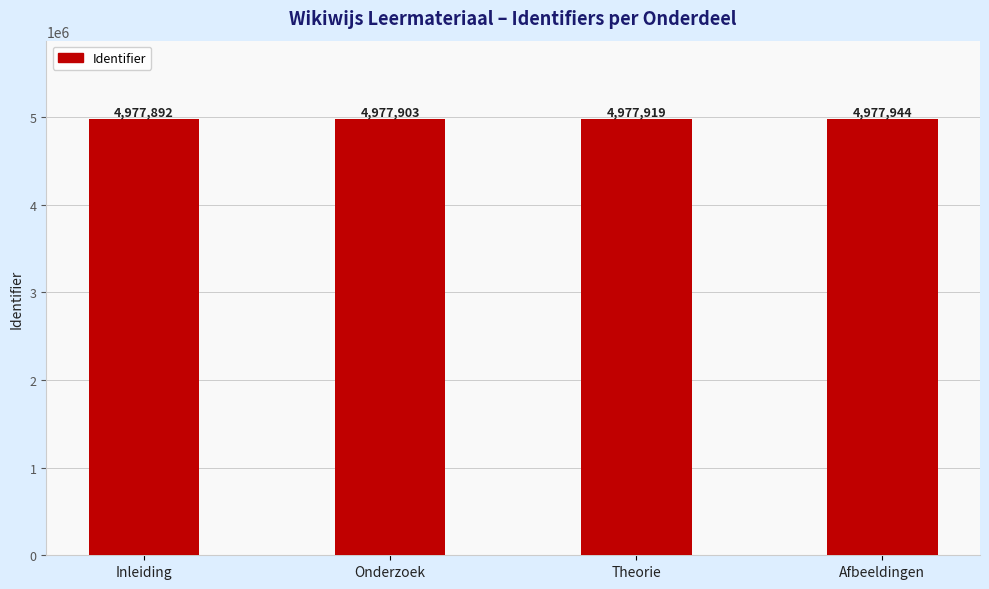

Rank the categories by value from highest to lowest.

Afbeeldingen, Theorie, Onderzoek, Inleiding